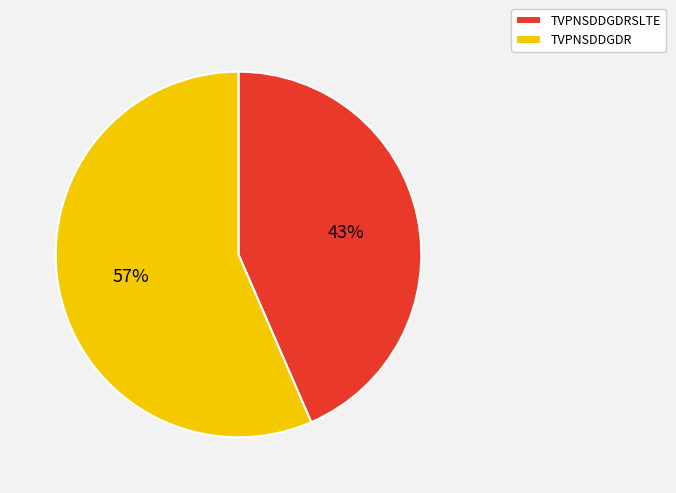

To the nearest percent, what portion does TVPNSDDGDRSLTE represent?

43%